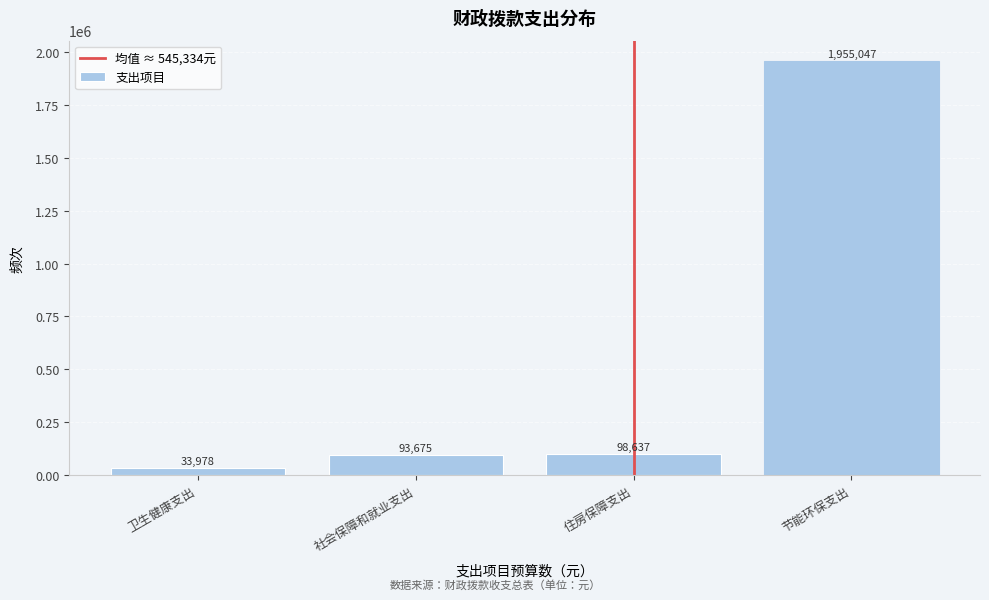

Between 住房保障支出 and 卫生健康支出, which is larger?

住房保障支出